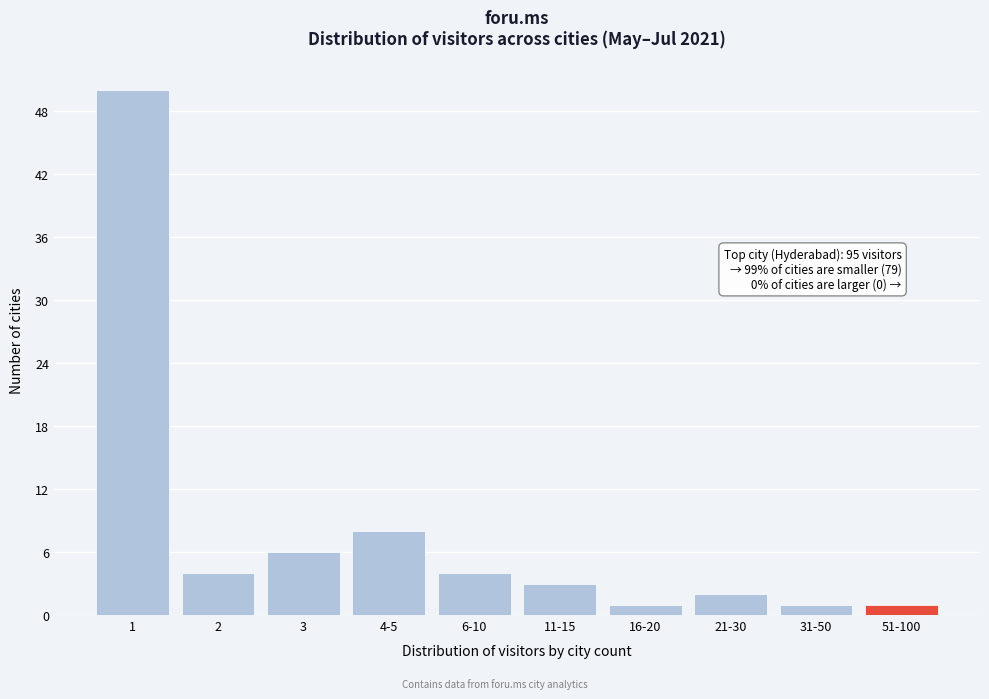

Reading left to right, what are all the values shown in this chart?

1=50	2=4	3=6	4-5=8	6-10=4	11-15=3	16-20=1	21-30=2	31-50=1	51-100=1